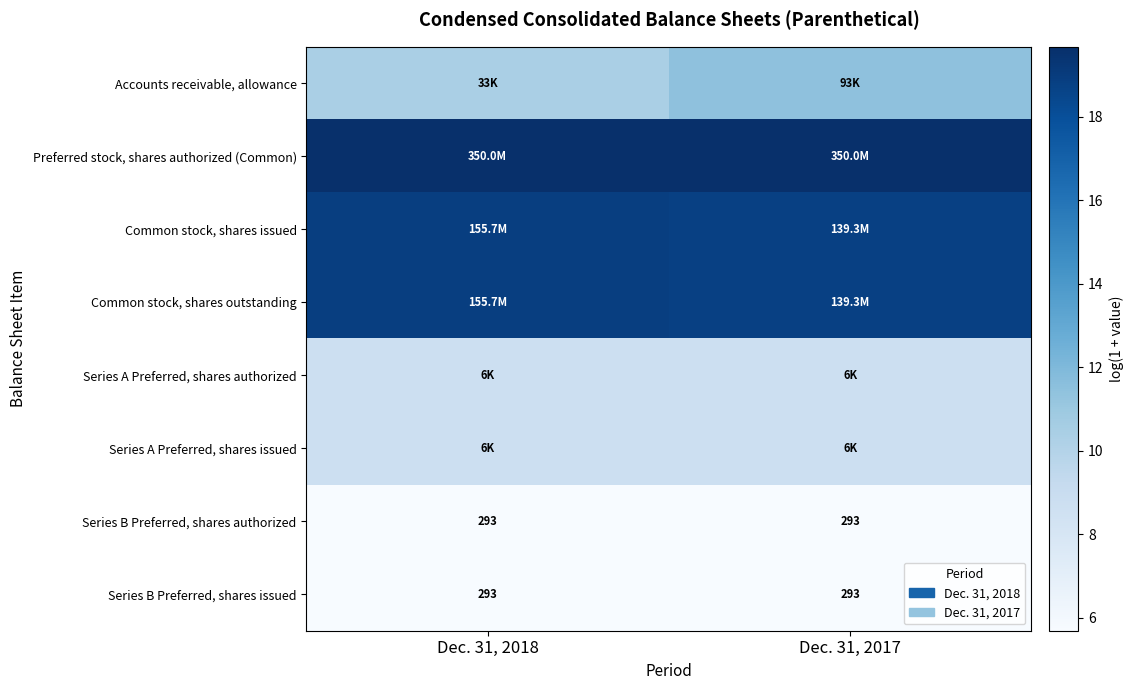

What is the difference between the highest and lowest values at Dec. 31, 2017?

14.0